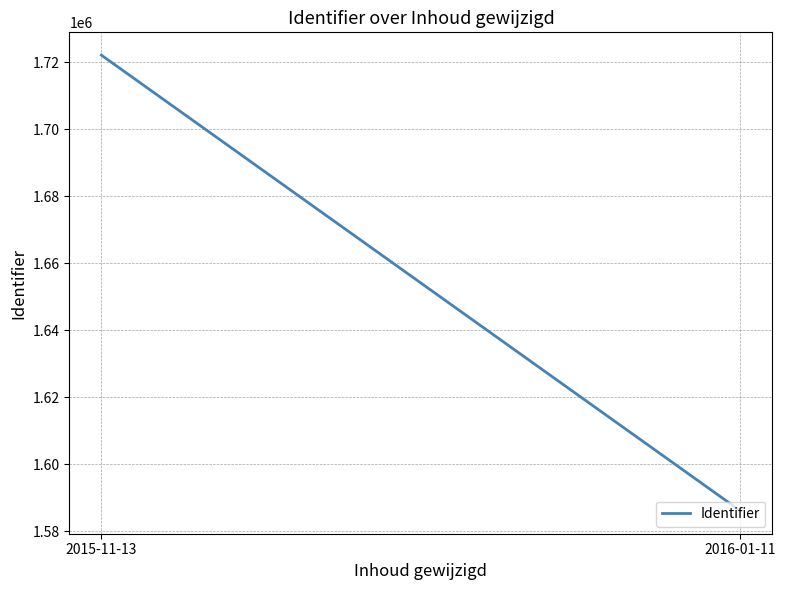

Where is the data nearest to the value 1654064?

2016-01-11